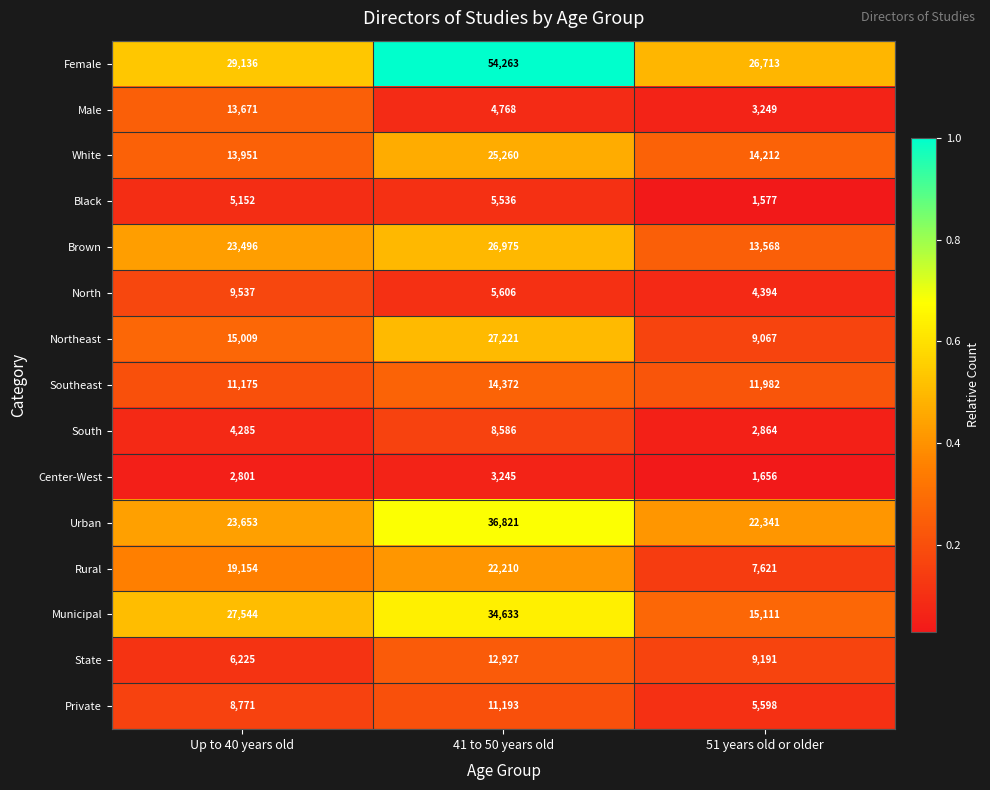

At 41 to 50 years old, list the series in order from largest to smallest.

Female, Urban, Municipal, Northeast, Brown, White, Rural, Southeast, State, Private, South, North, Black, Male, Center-West